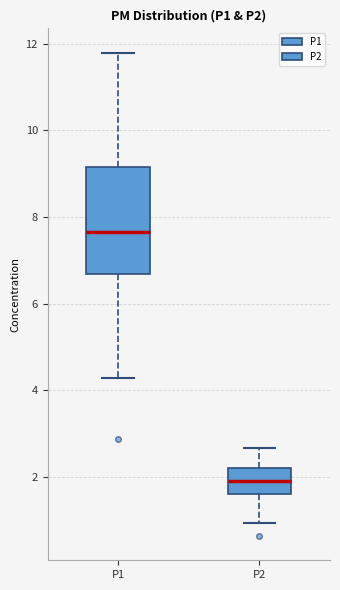

Which box is the tallest, from its lower edge to its upper edge?

P1